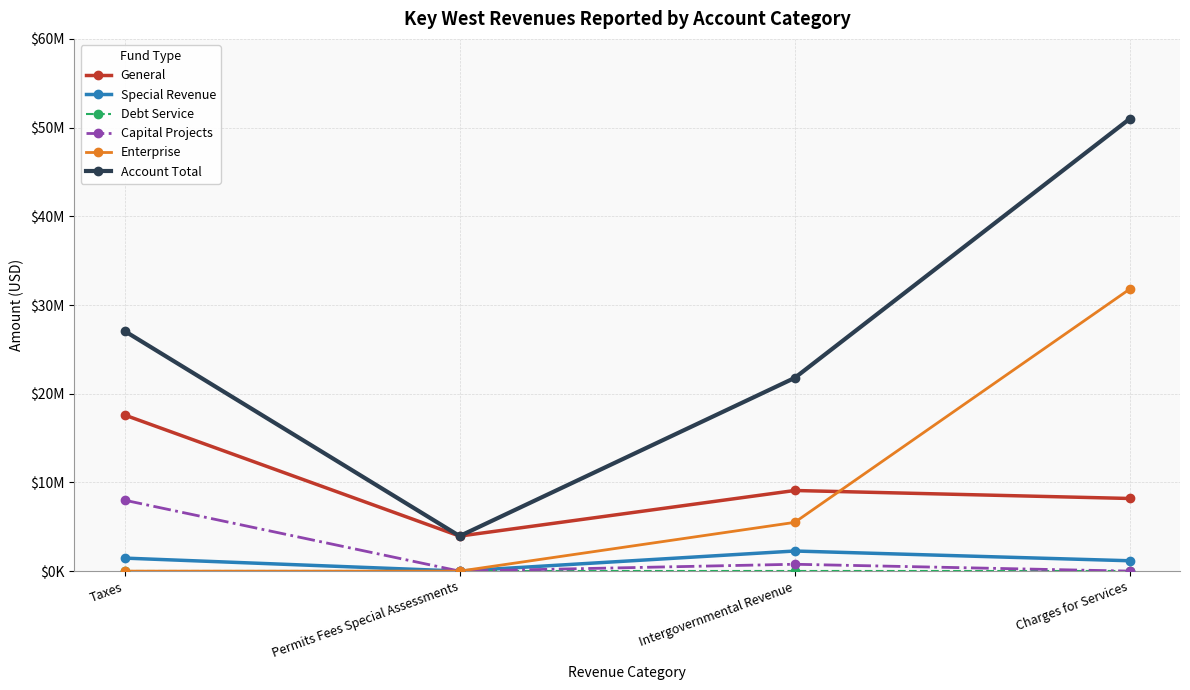

Reading right to left, transcribe all the data shown in this chart.

General: Charges for Services=8188999	Intergovernmental Revenue=9090044	Permits Fees Special Assessments=3948355	Taxes=17599726
Special Revenue: Charges for Services=1168540	Intergovernmental Revenue=2267804	Permits Fees Special Assessments=5055	Taxes=1468761
Debt Service: Charges for Services=0	Intergovernmental Revenue=0	Permits Fees Special Assessments=0	Taxes=0
Capital Projects: Charges for Services=0	Intergovernmental Revenue=774248	Permits Fees Special Assessments=0	Taxes=7997399
Enterprise: Charges for Services=31794903	Intergovernmental Revenue=5496671	Permits Fees Special Assessments=0	Taxes=0
Account Total: Charges for Services=50993001	Intergovernmental Revenue=21780915	Permits Fees Special Assessments=3953410	Taxes=27065886